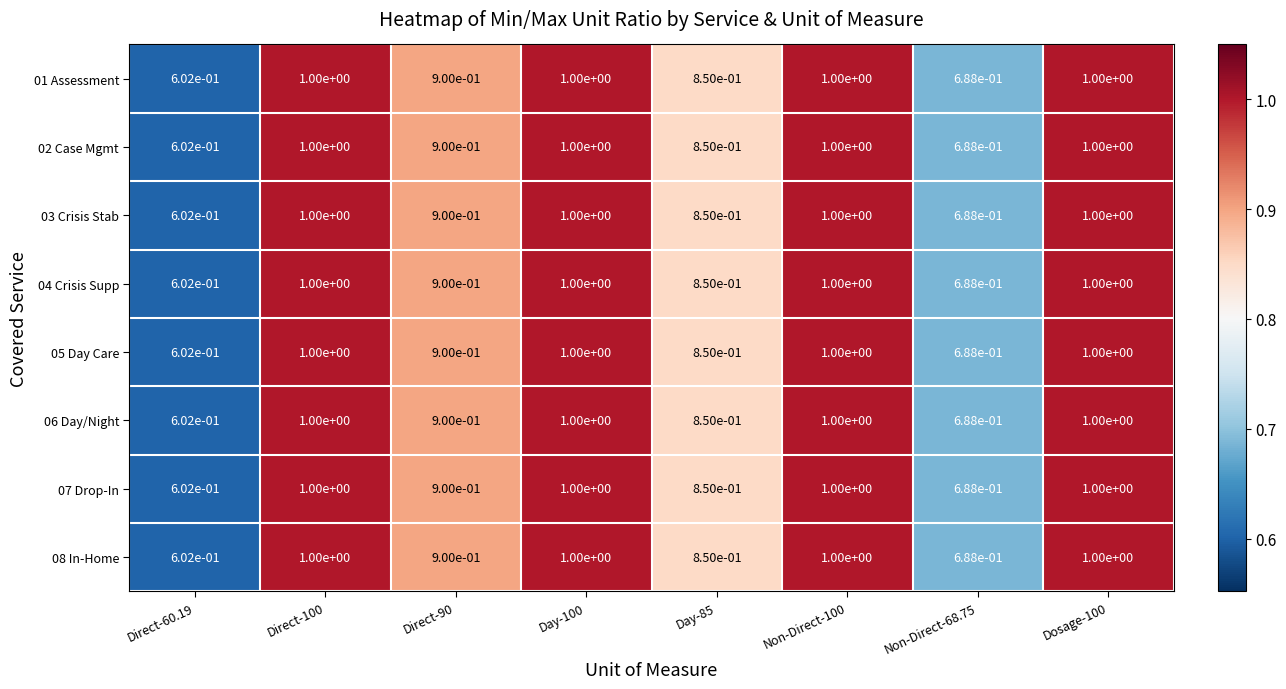

The value of 01 Assessment at Direct-90 is 0.6. True or false?

False